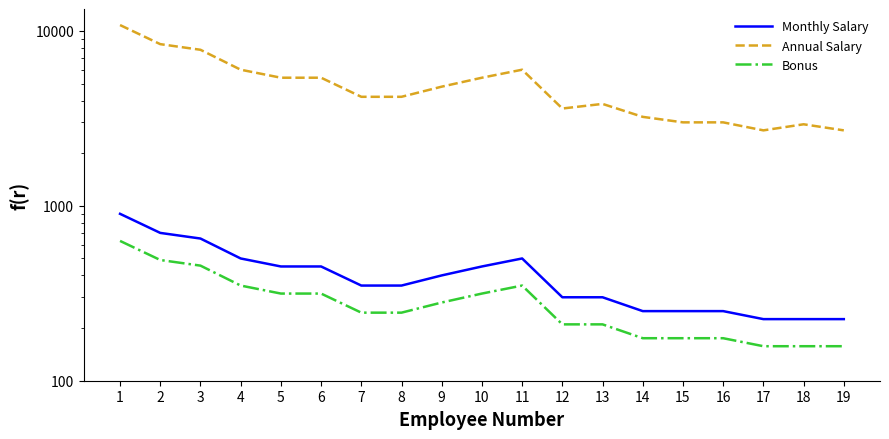

At which label does Bonus first exceed 245?

1